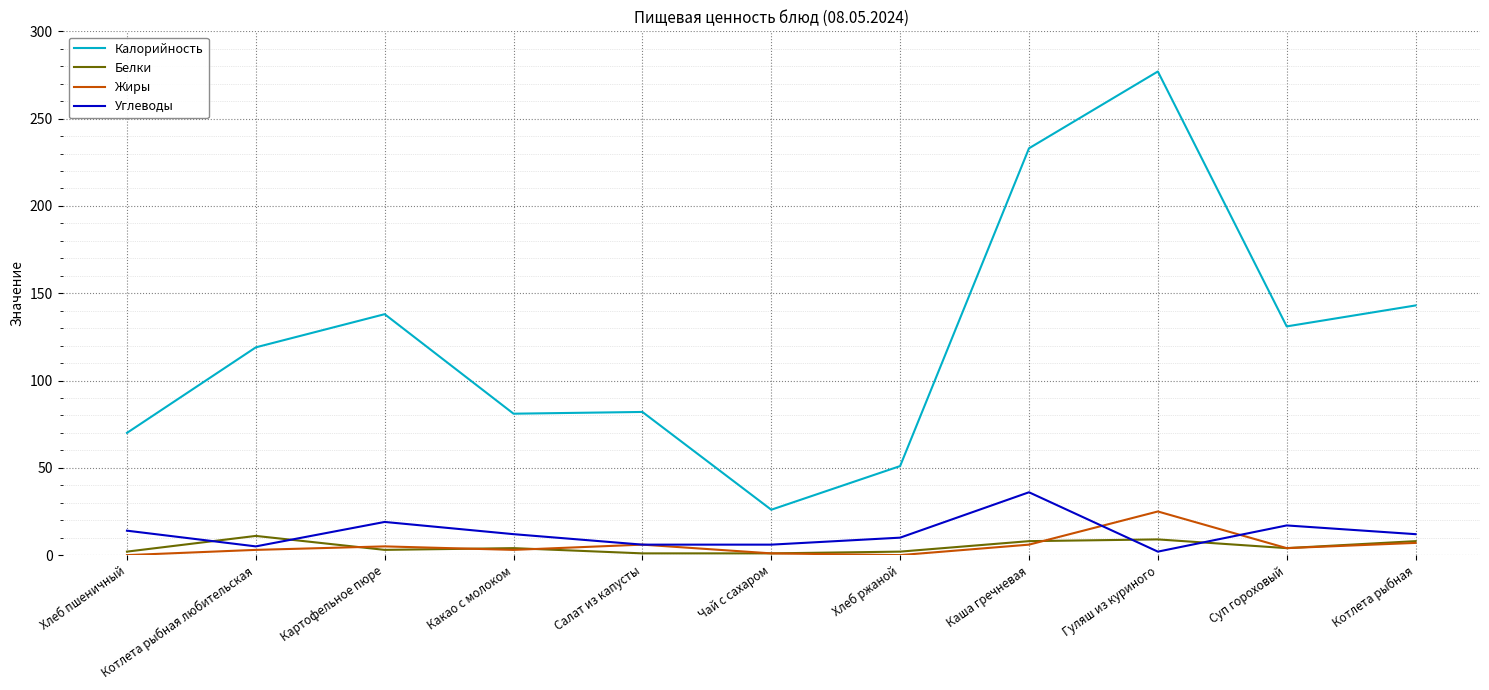

Which series has the widest spread of values?

Калорийность